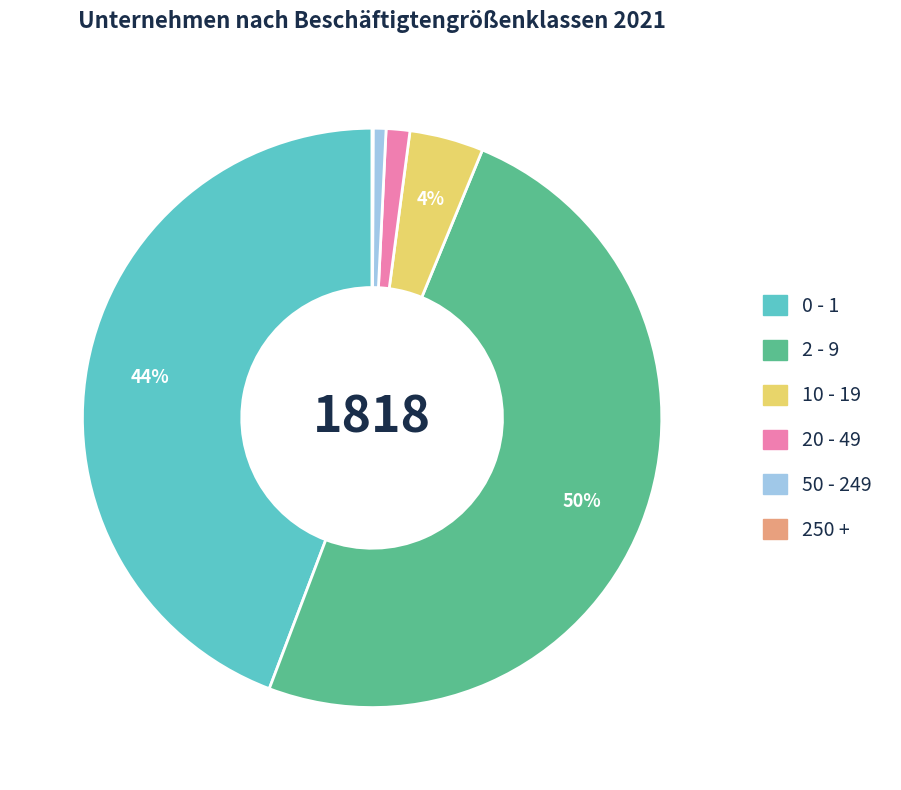

To the nearest percent, what portion does 2 - 9 represent?

50%